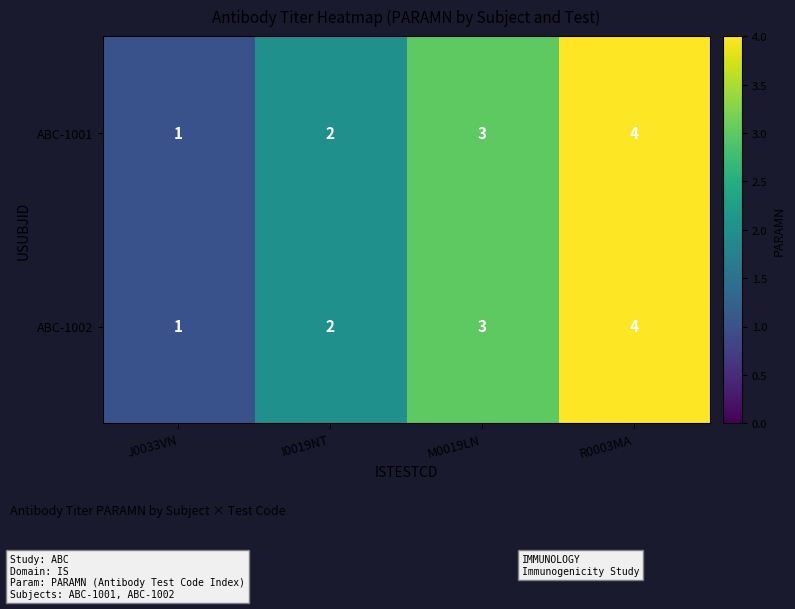

At which label does ABC-1001 reach its peak?

R0003MA